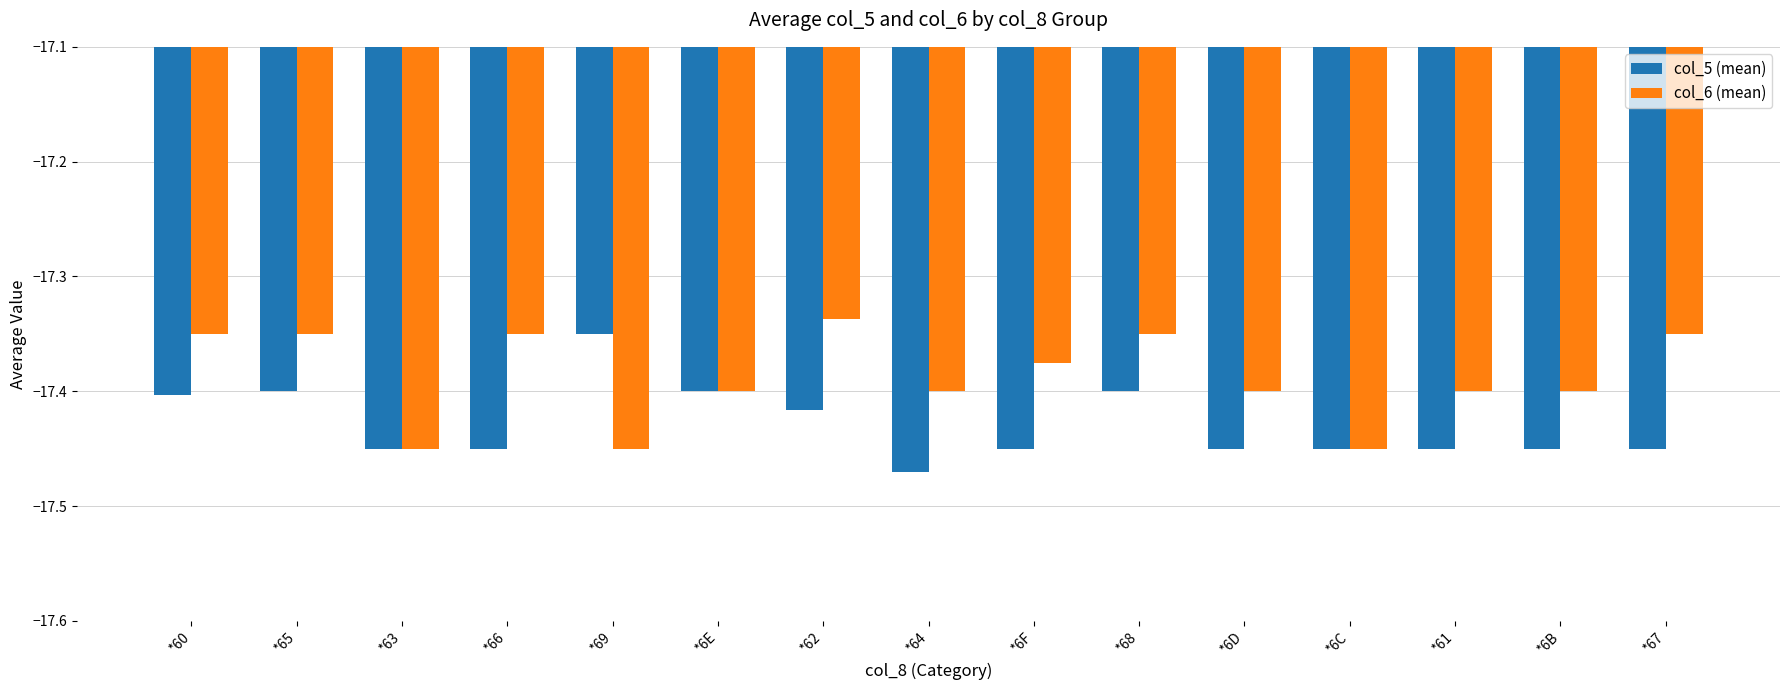

At which label is col_6 (mean) closest to -17?

*62